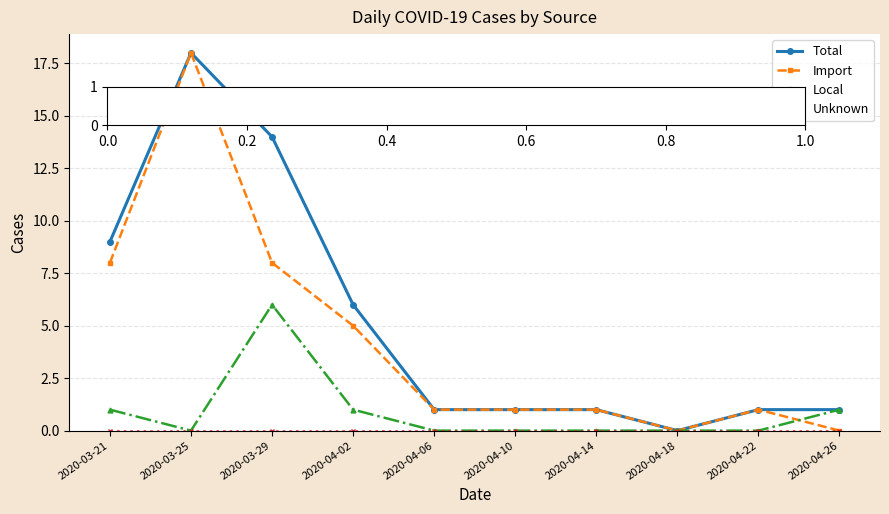

What is the difference between the highest and lowest values at 2020-04-22?

1